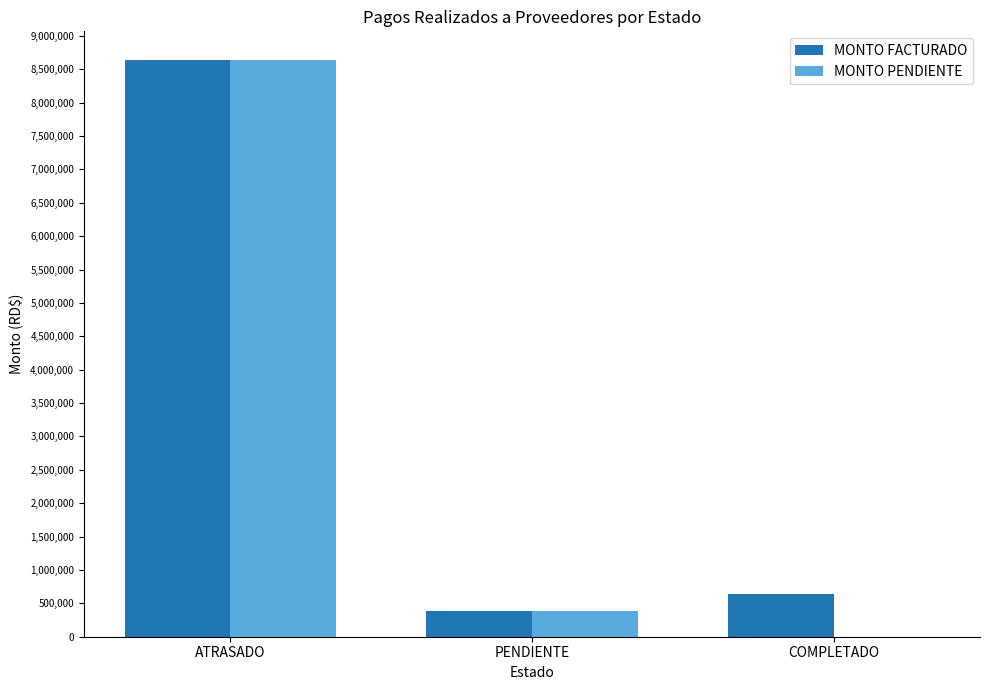

Which category has the highest value across all series?

ATRASADO